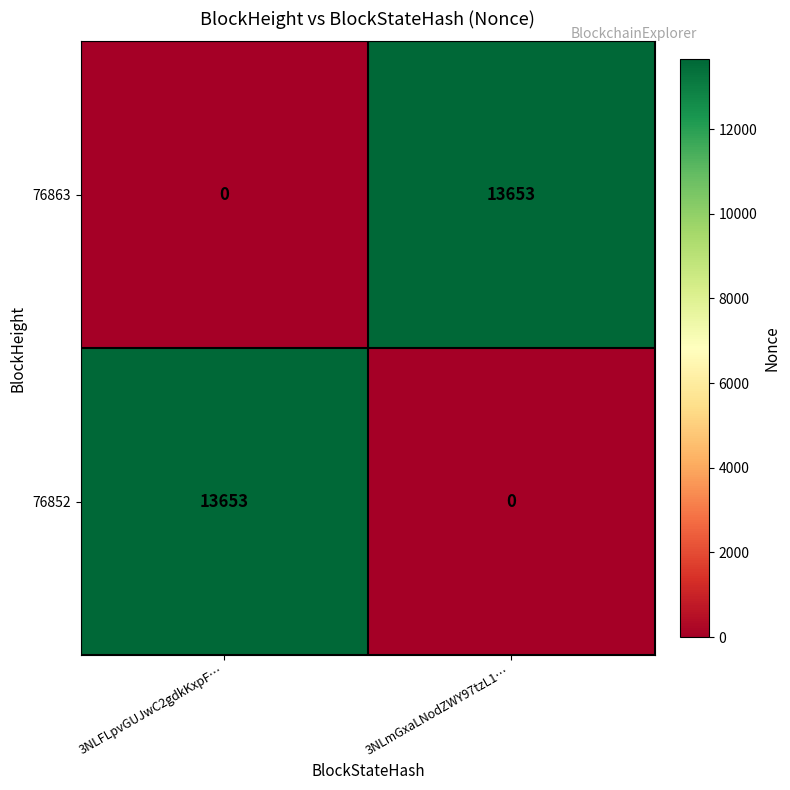

The 76863 series shows 19765 at 3NLmGxaLNodZWY97tzL1…. True or false?

False